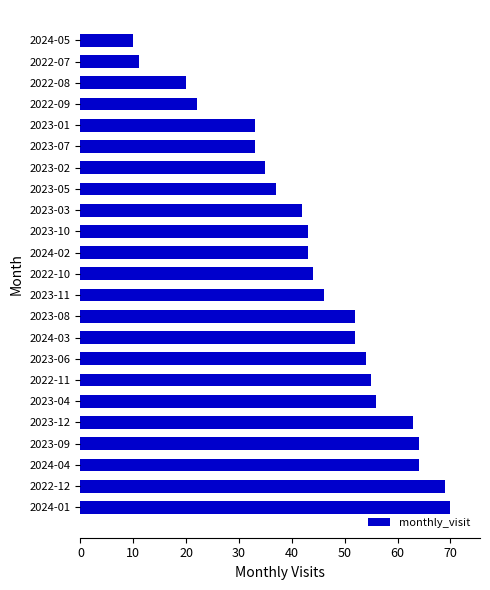

Reading bottom to top, what are all the values shown in this chart?

2024-01=70	2022-12=69	2024-04=64	2023-09=64	2023-12=63	2023-04=56	2022-11=55	2023-06=54	2024-03=52	2023-08=52	2023-11=46	2022-10=44	2024-02=43	2023-10=43	2023-03=42	2023-05=37	2023-02=35	2023-07=33	2023-01=33	2022-09=22	2022-08=20	2022-07=11	2024-05=10